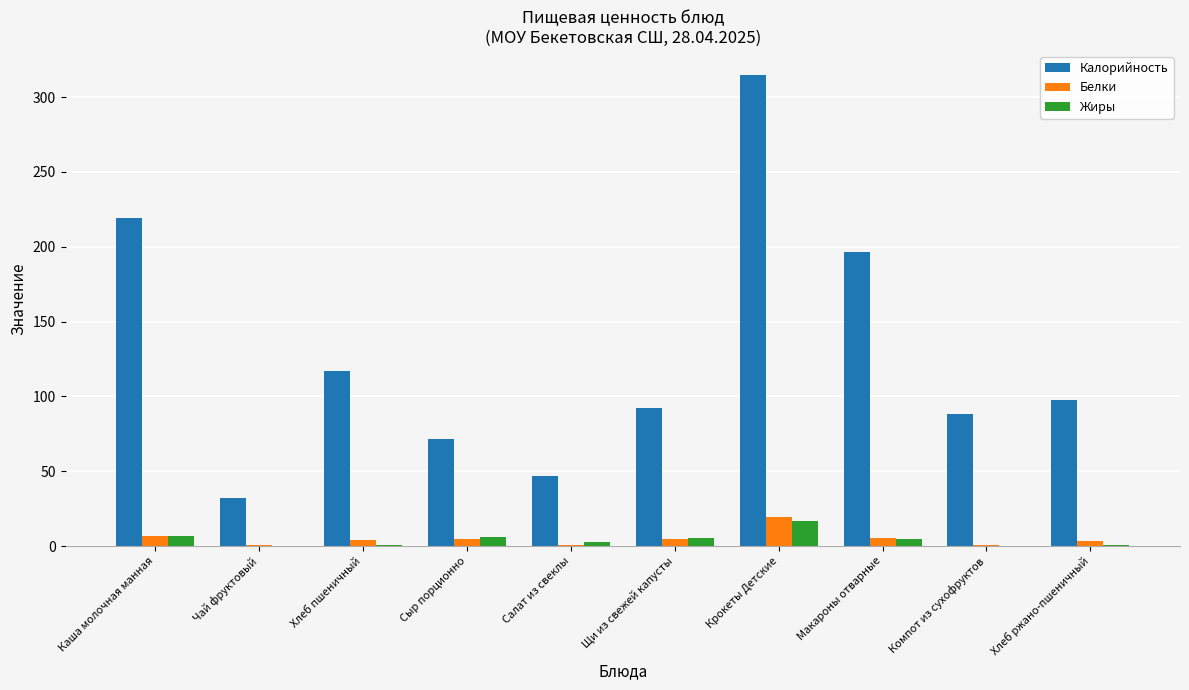

Is it true that Жиры equals 0.0 at Компот из сухофруктов?

True